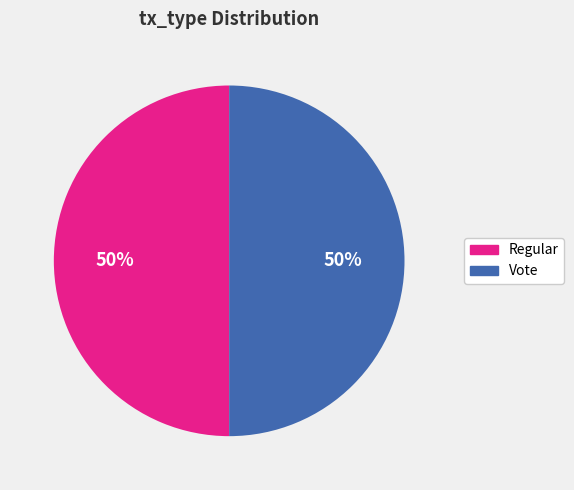

The Vote slice represents 37% of the pie. True or false?

False